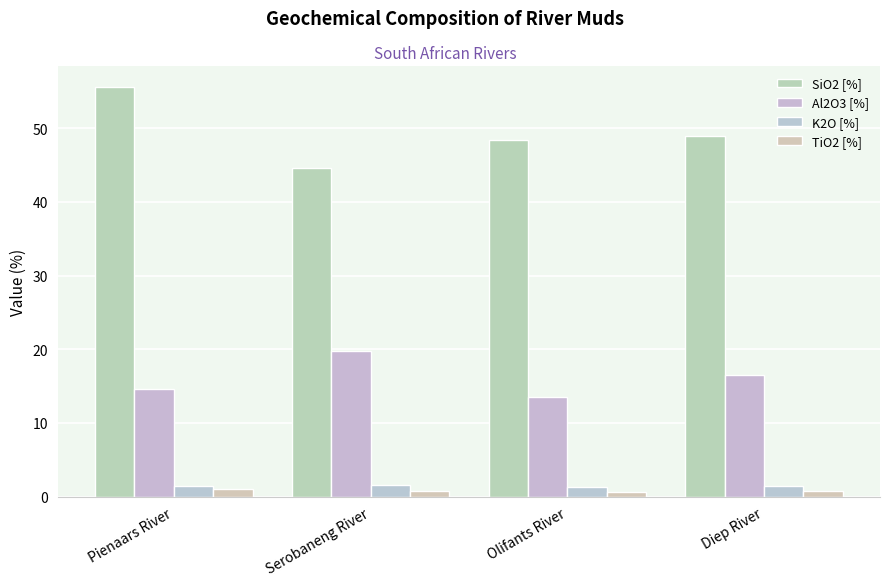

Is the value of TiO2 [%] at Diep River greater than the value of Al2O3 [%] at Diep River?

No